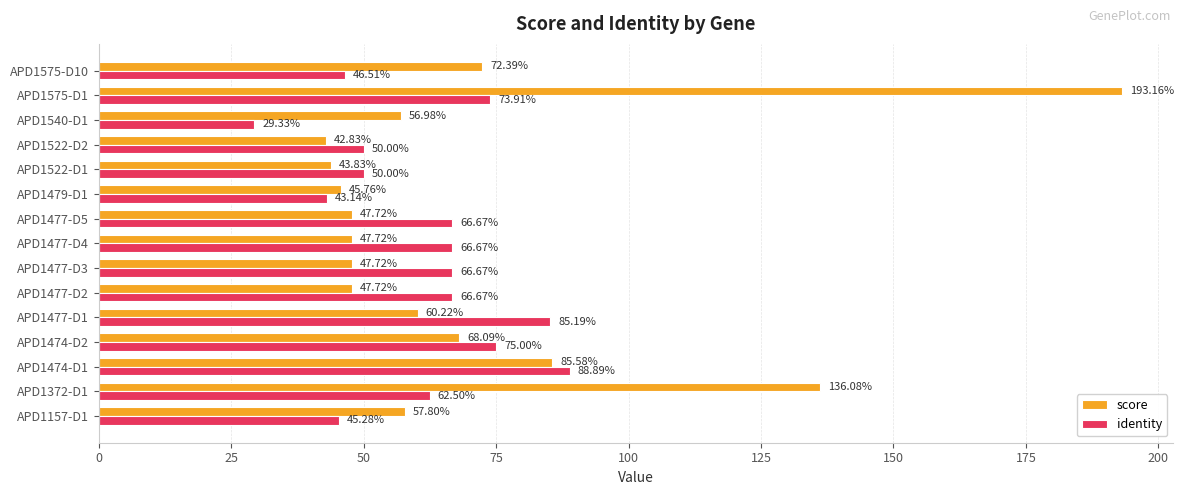

At which category is the sum across all series the highest?

APD1575-D1